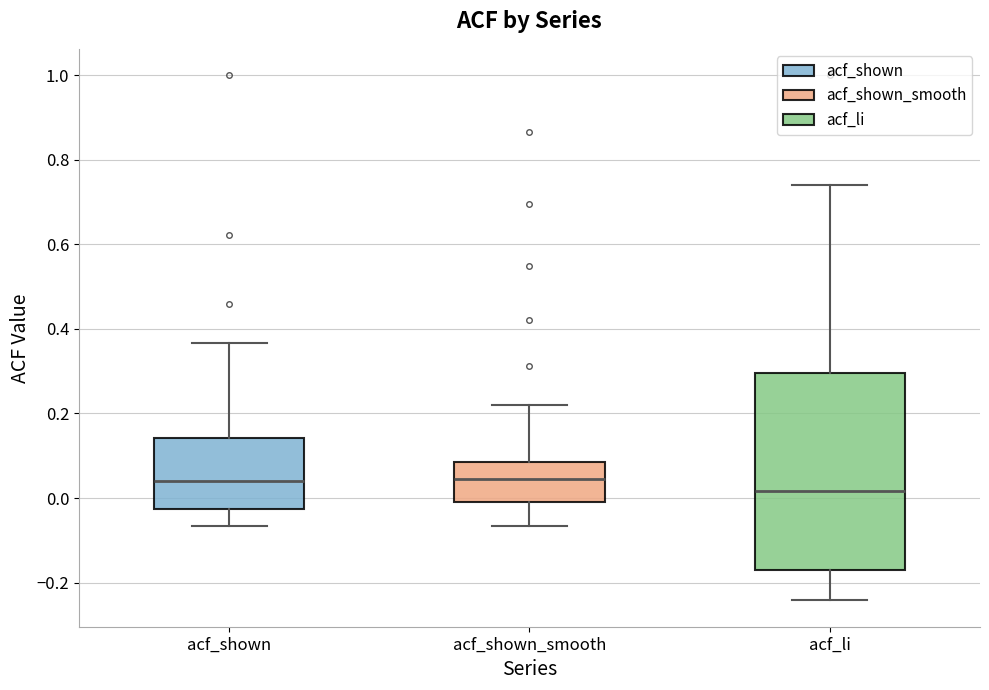

Reading left to right, read every box against the y-axis: the position of its median line, the range the box covers, and the ends of its whiskers. The values are not printed on the chart, so give them approximately, as read against the axis.

acf_shown: median 0.04, box -0.02 to 0.14, whiskers -0.06 to 0.36
acf_shown_smooth: median 0.04, box -0.02 to 0.08, whiskers -0.06 to 0.22
acf_li: median 0.02, box -0.16 to 0.30, whiskers -0.24 to 0.74